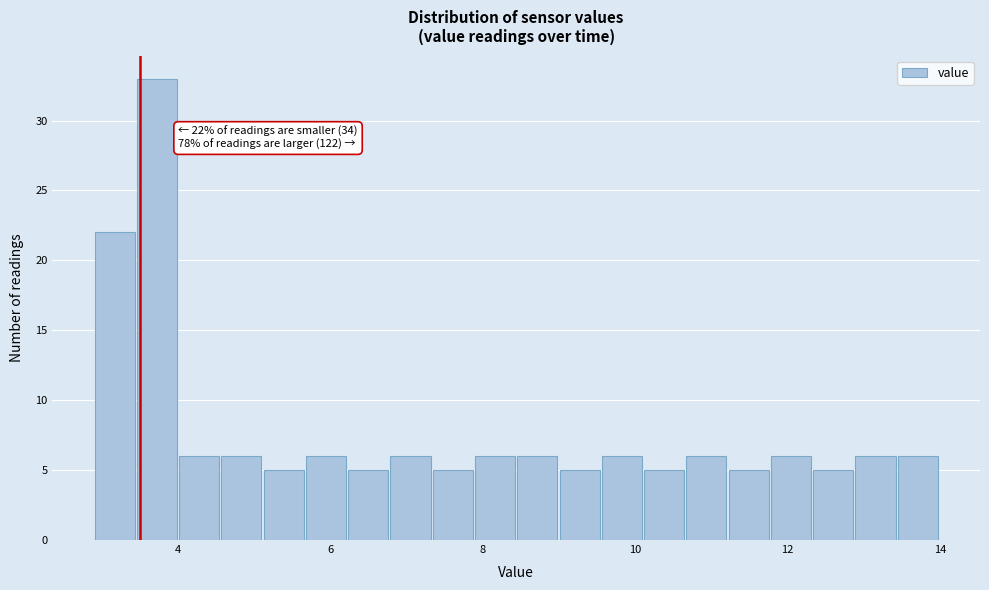

Around what value on the x-axis is the tallest bar? Give the approximate position of its centre, as read against the axis.

3.8